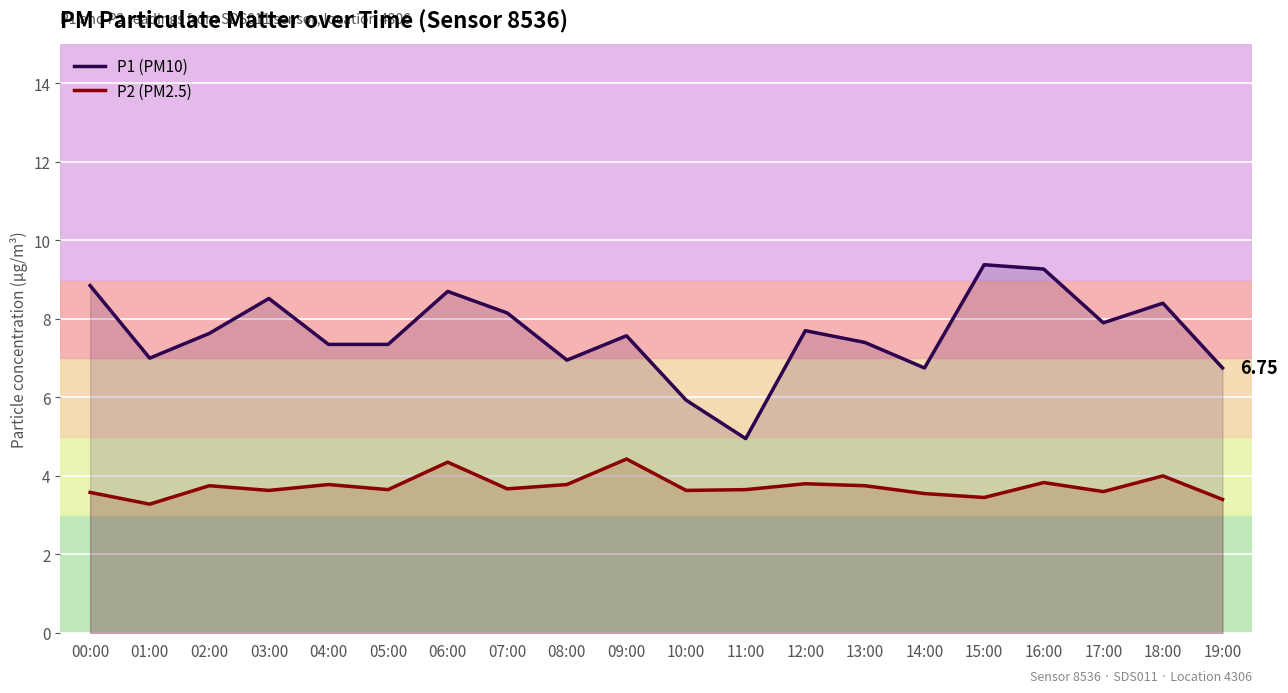

At which category is the sum across all series the highest?

16:00